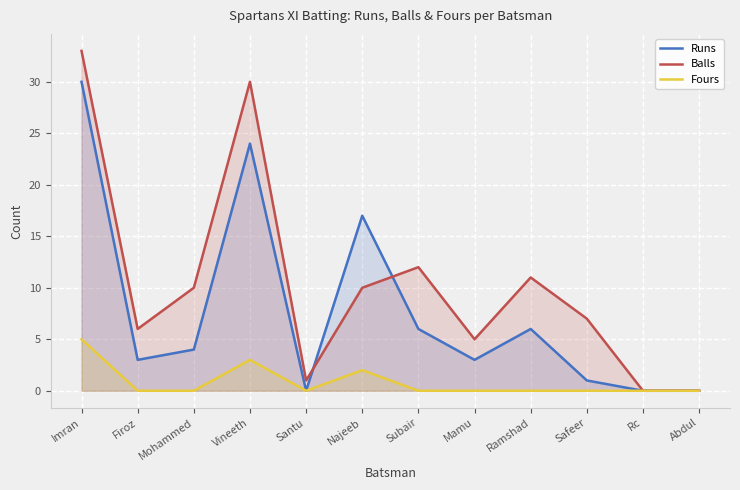

At which category is the sum across all series the highest?

Imran